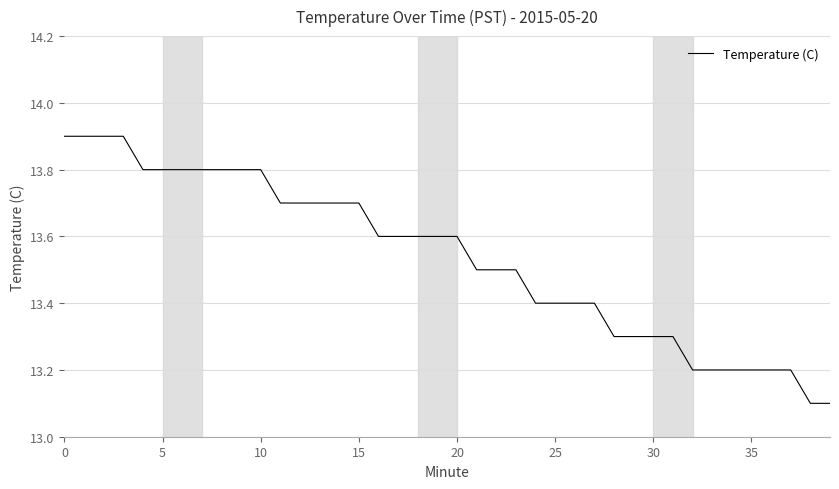

What is the difference between the maximum and minimum values?

0.8